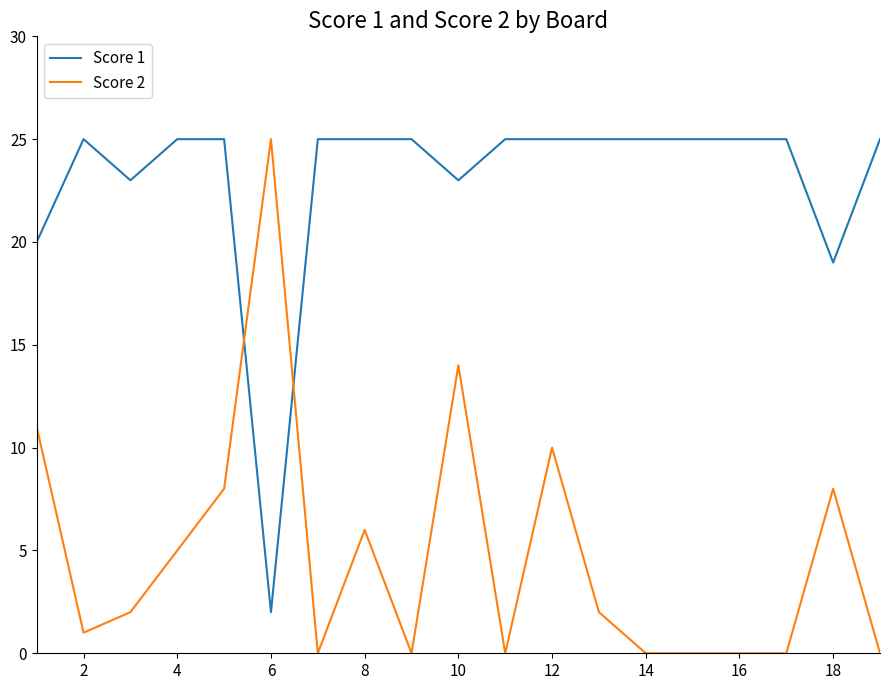

Which series has the largest total across all categories?

Score 1